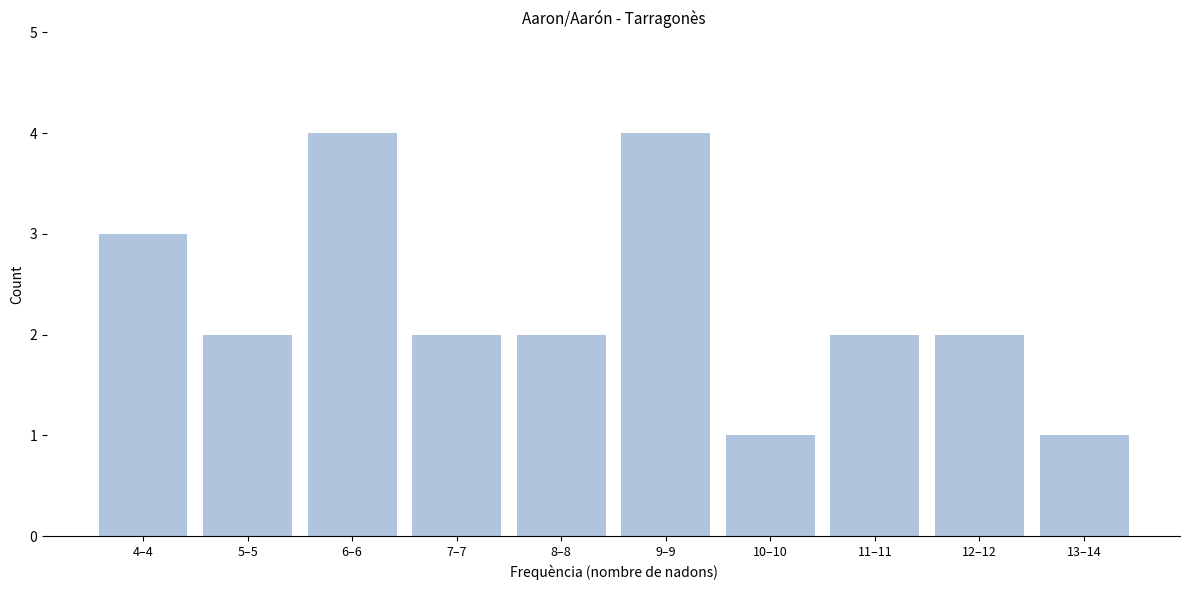

Reading right to left, list all the values displayed in this chart.

13–14=1	12–12=2	11–11=2	10–10=1	9–9=4	8–8=2	7–7=2	6–6=4	5–5=2	4–4=3